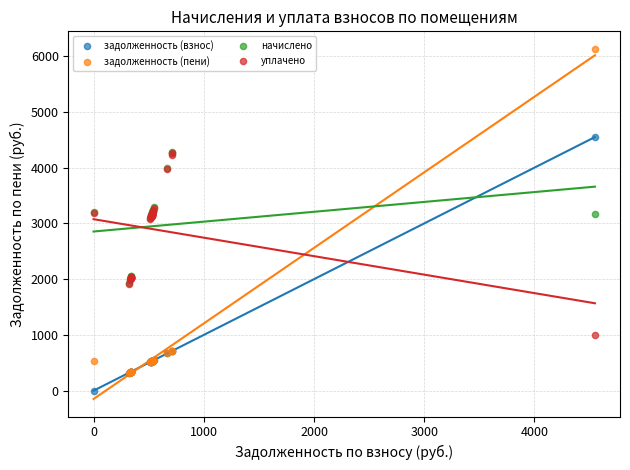

Which series reaches the maximum Y coordinate?

задолженность (пени)